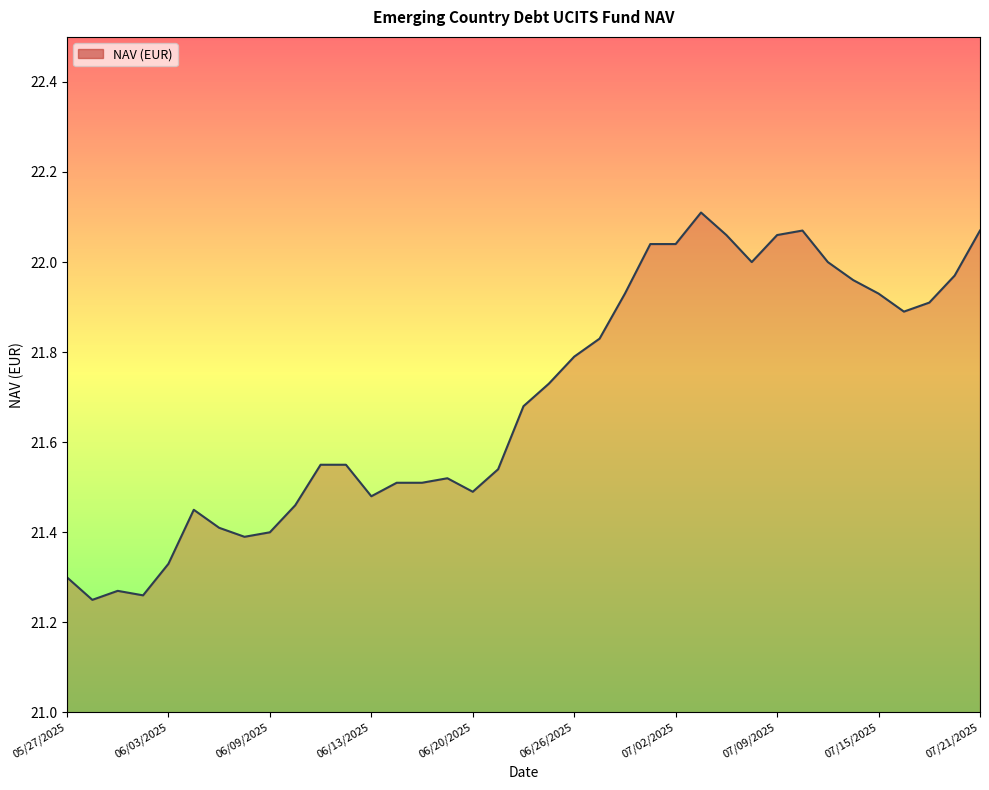

What is the change in value from 11 to 18?

+0.1